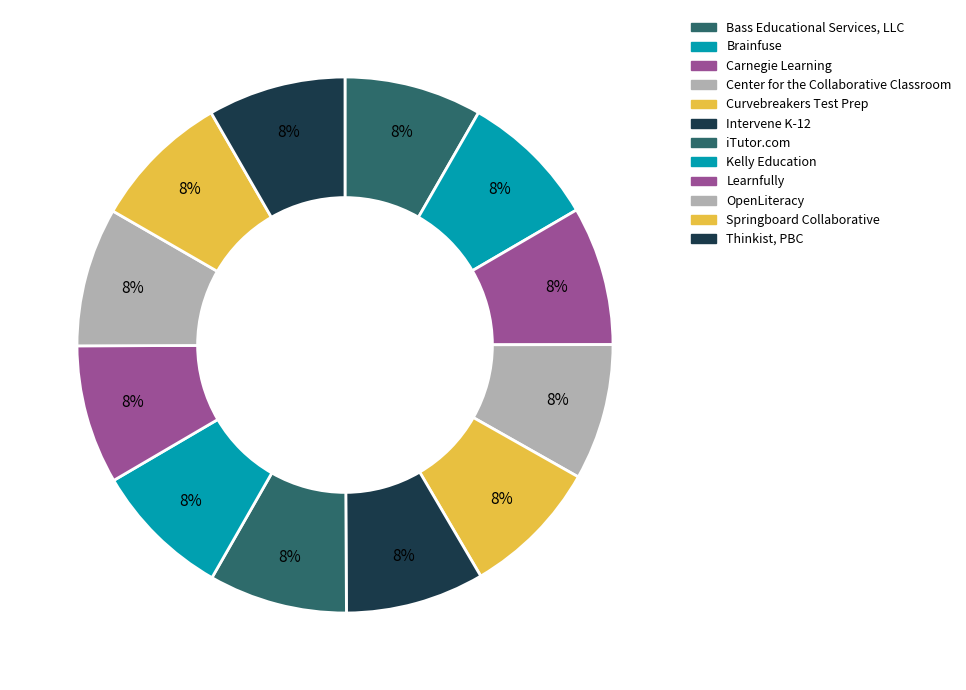

How many segments does this pie chart have?

12